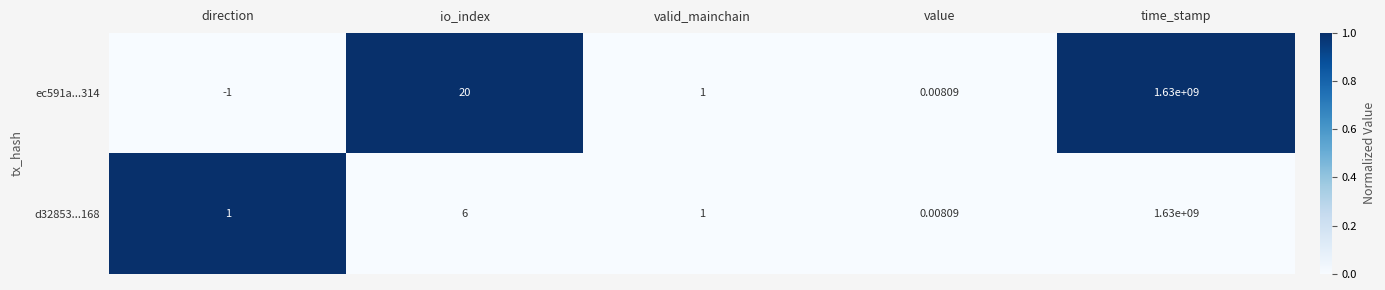

Rank the categories by ec591a...314 value from highest to lowest.

time_stamp, io_index, valid_mainchain, value, direction